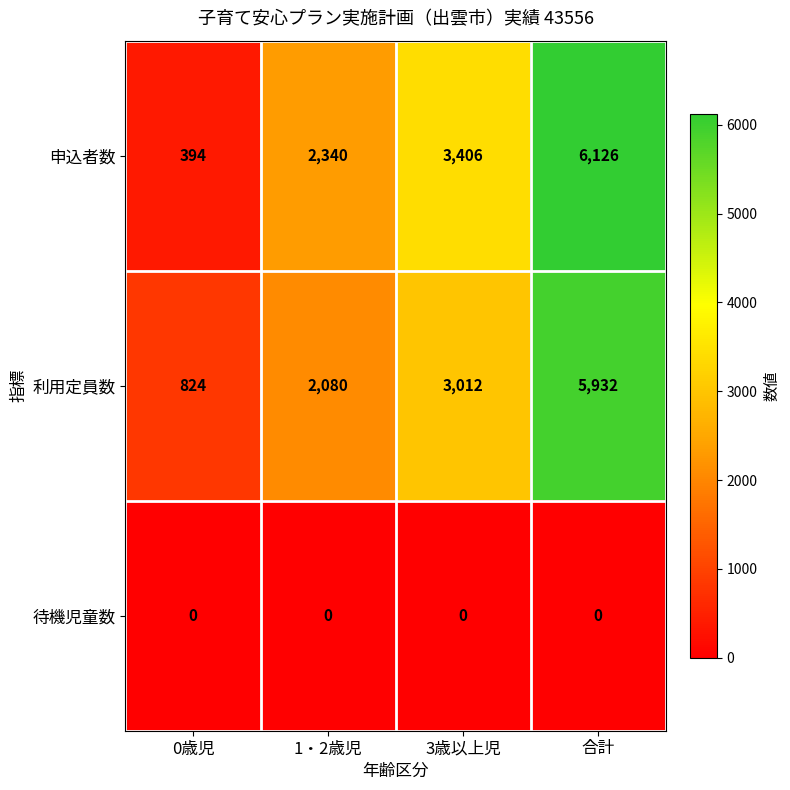

What is the sum of the 利用定員数 values at 1・2歳児 and 0歳児?

2904